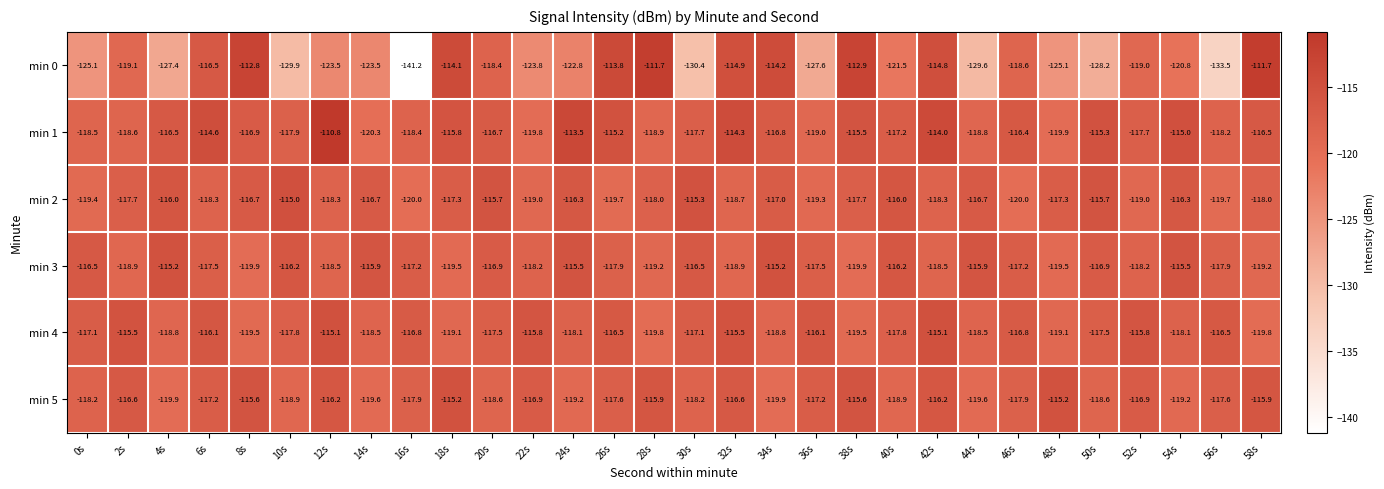

What is the difference between the highest and lowest values at 24s?

9.3